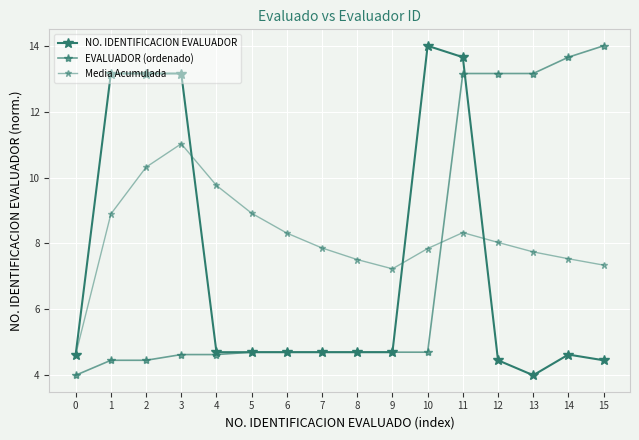

What is the difference between the second highest and minimum values in the EVALUADOR (ordenado) series?

9.7